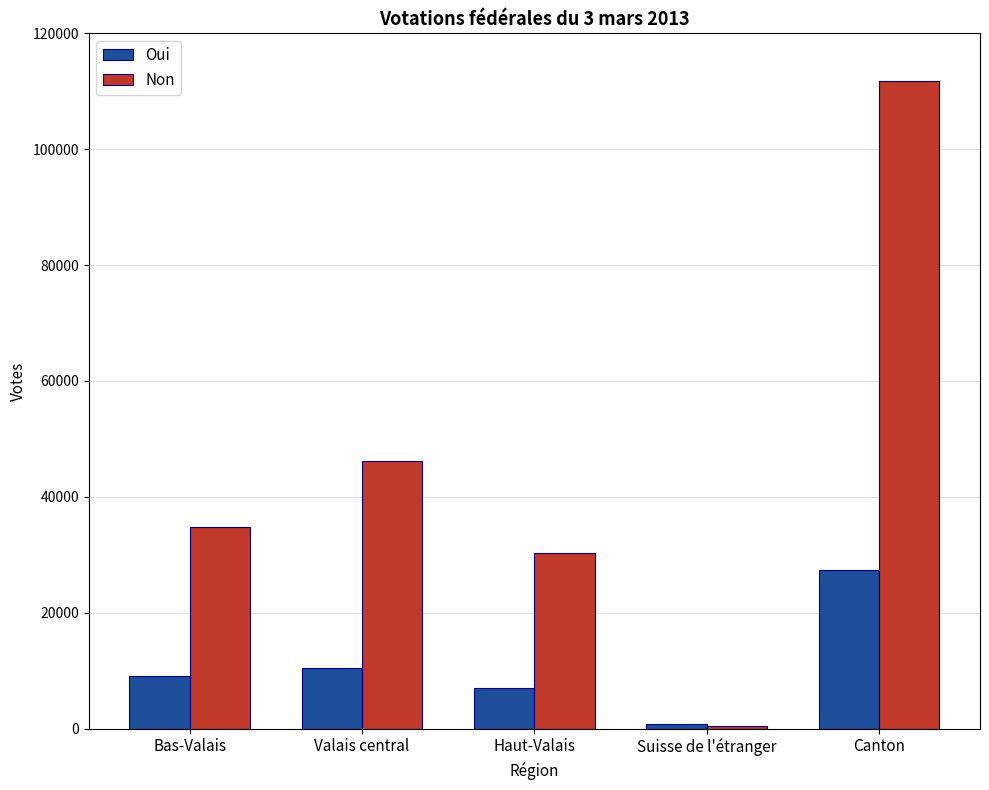

How many bars are there in each group?

2